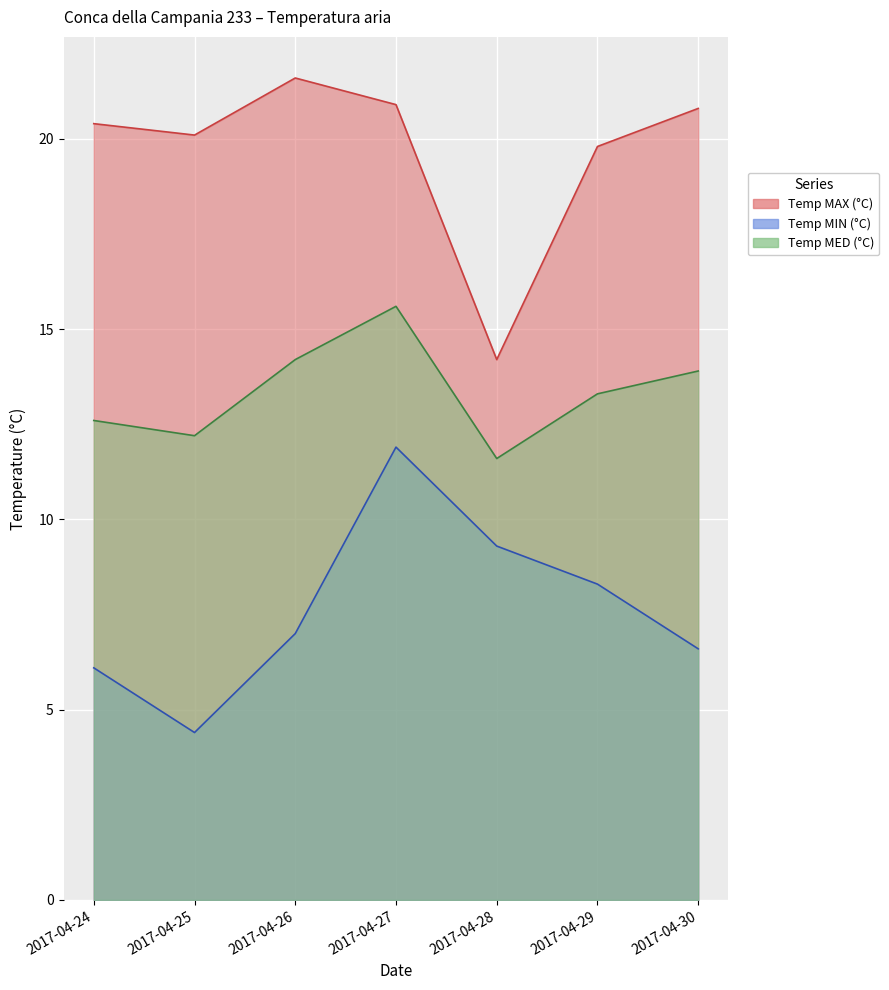

What is the total value across all series at 2017-04-30?

41.3